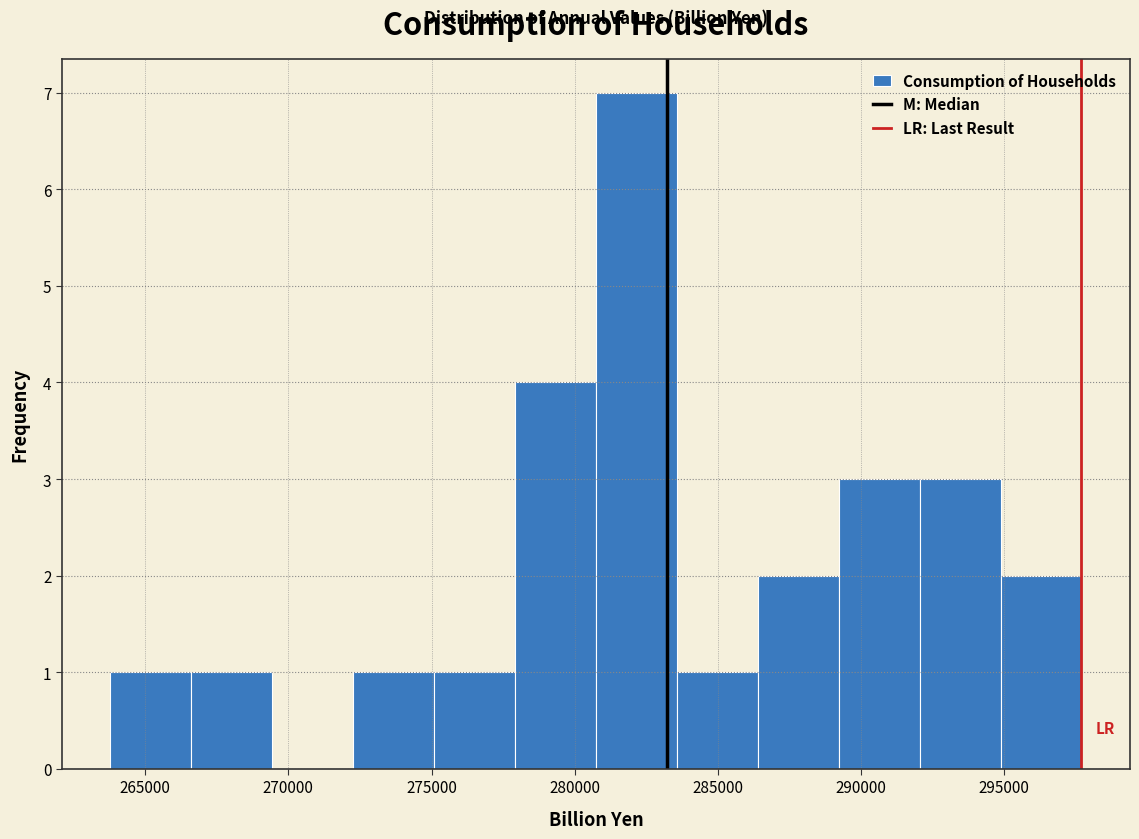

Reading left to right, transcribe this chart: for each bar, give the range it covers on the x-axis and its height. Neither the bar edges nor the heights are printed on the chart, so give them approximately, as read against the axes.

264000 to 266500: 1
266500 to 269500: 1
269500 to 272500: 0
272500 to 275000: 1
275000 to 278000: 1
278000 to 280500: 4
280500 to 283500: 7
283500 to 286500: 1
286500 to 289000: 2
289000 to 292000: 3
292000 to 295000: 3
295000 to 297500: 2